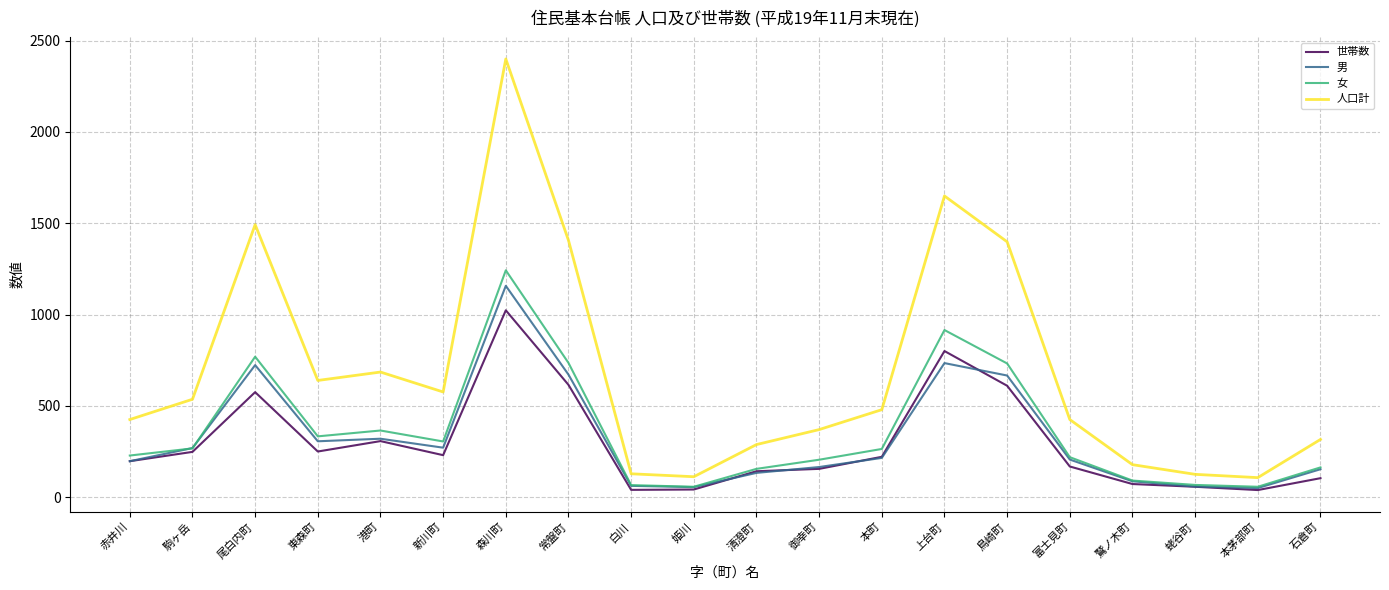

What is the spread (max minus min) of values at 森川町?

1376